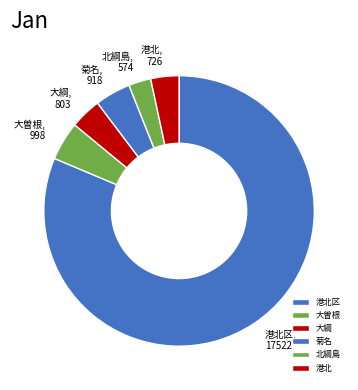

Does 港北区 represent more than half of the total?

Yes